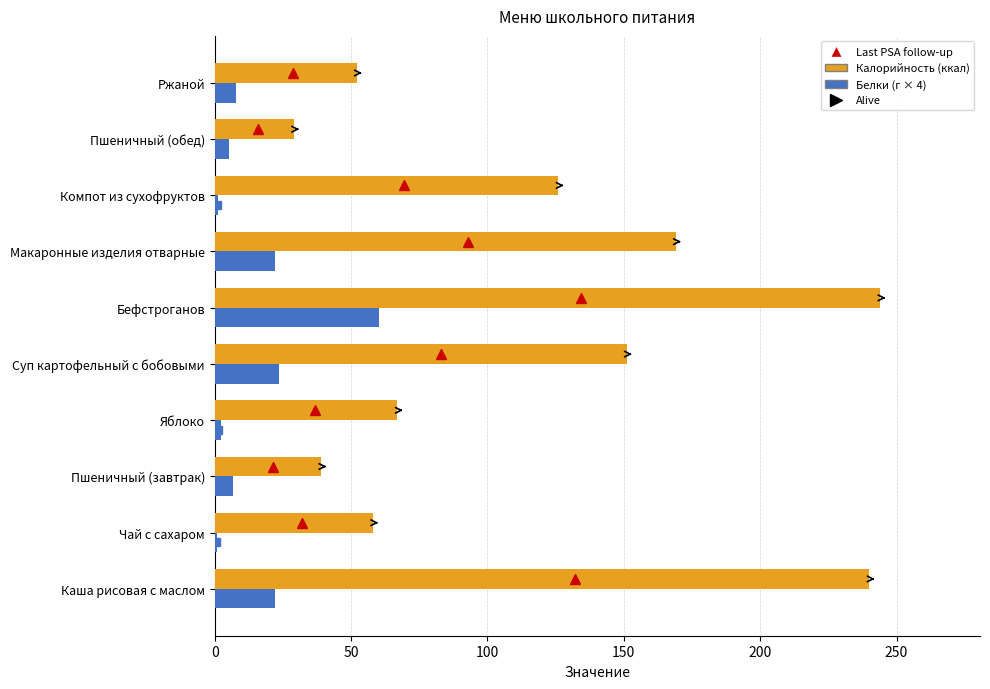

Which series has the largest total across all categories?

Калорийность (ккал)